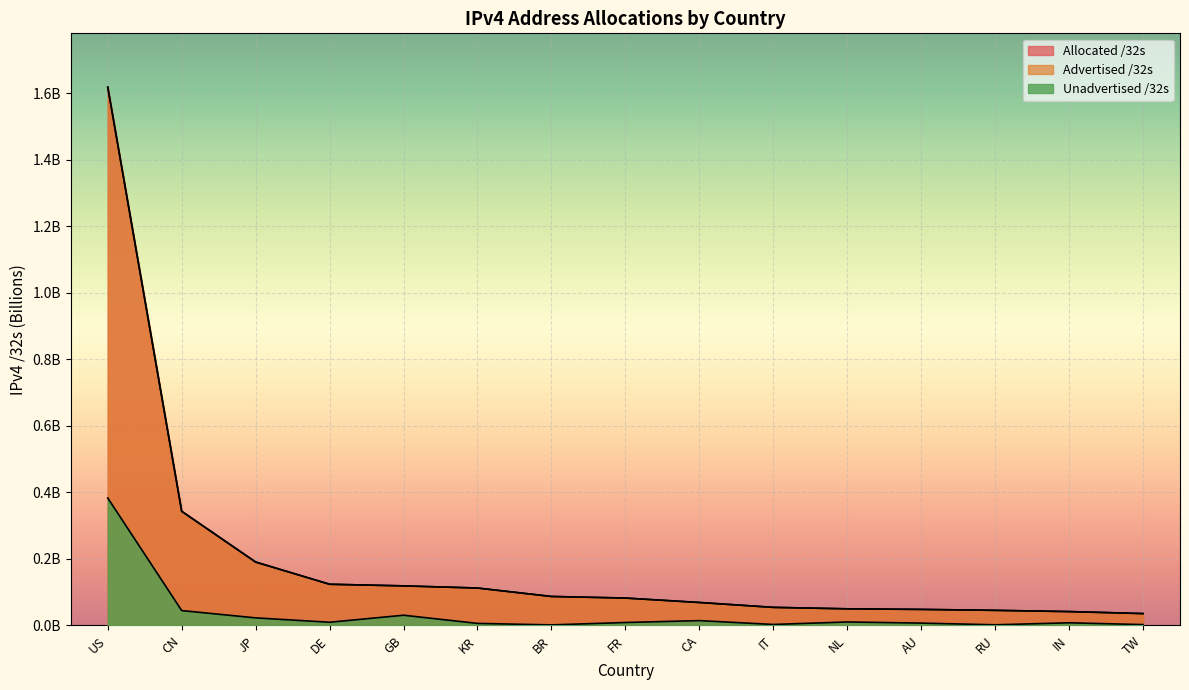

Which category has the highest value in the Allocated /32s series?

US